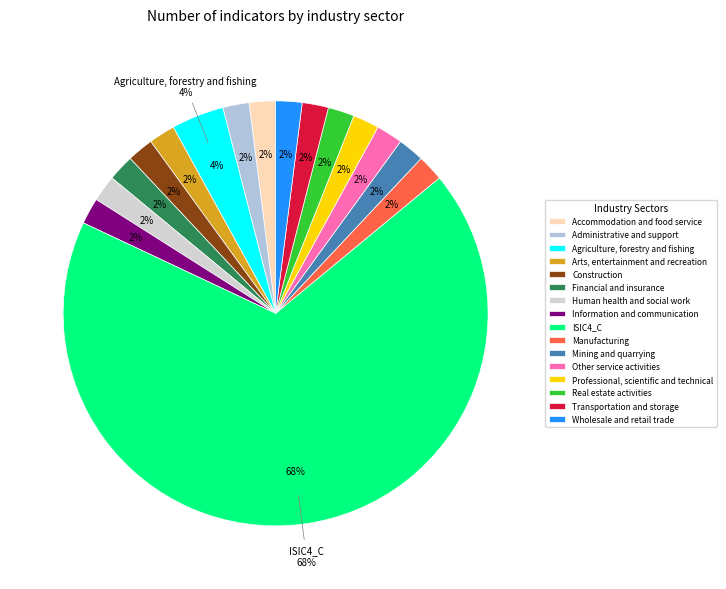

To the nearest percent, what is the average slice percentage?

6%